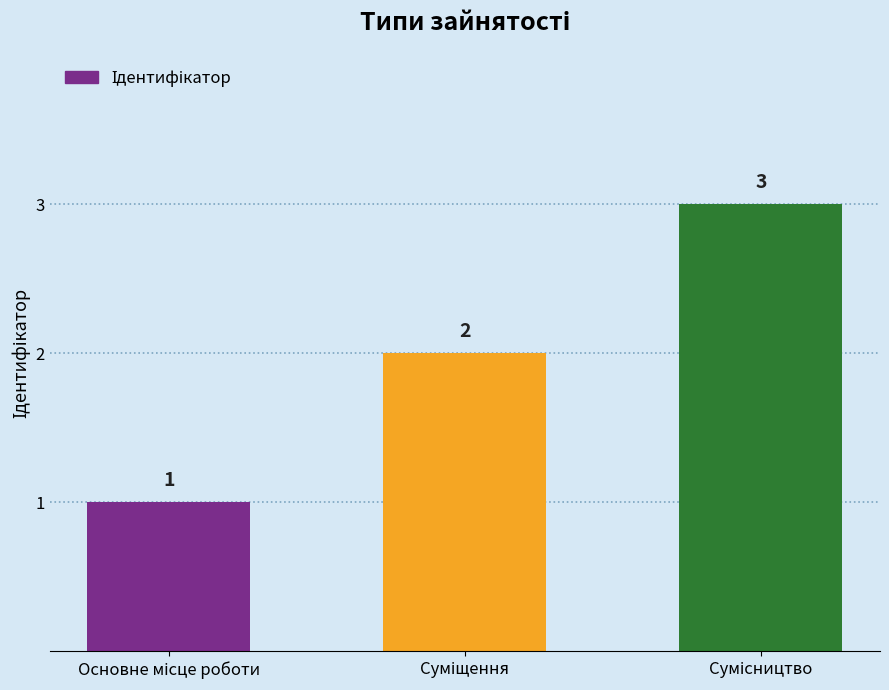

Count the values in the range 1 to 3.

3